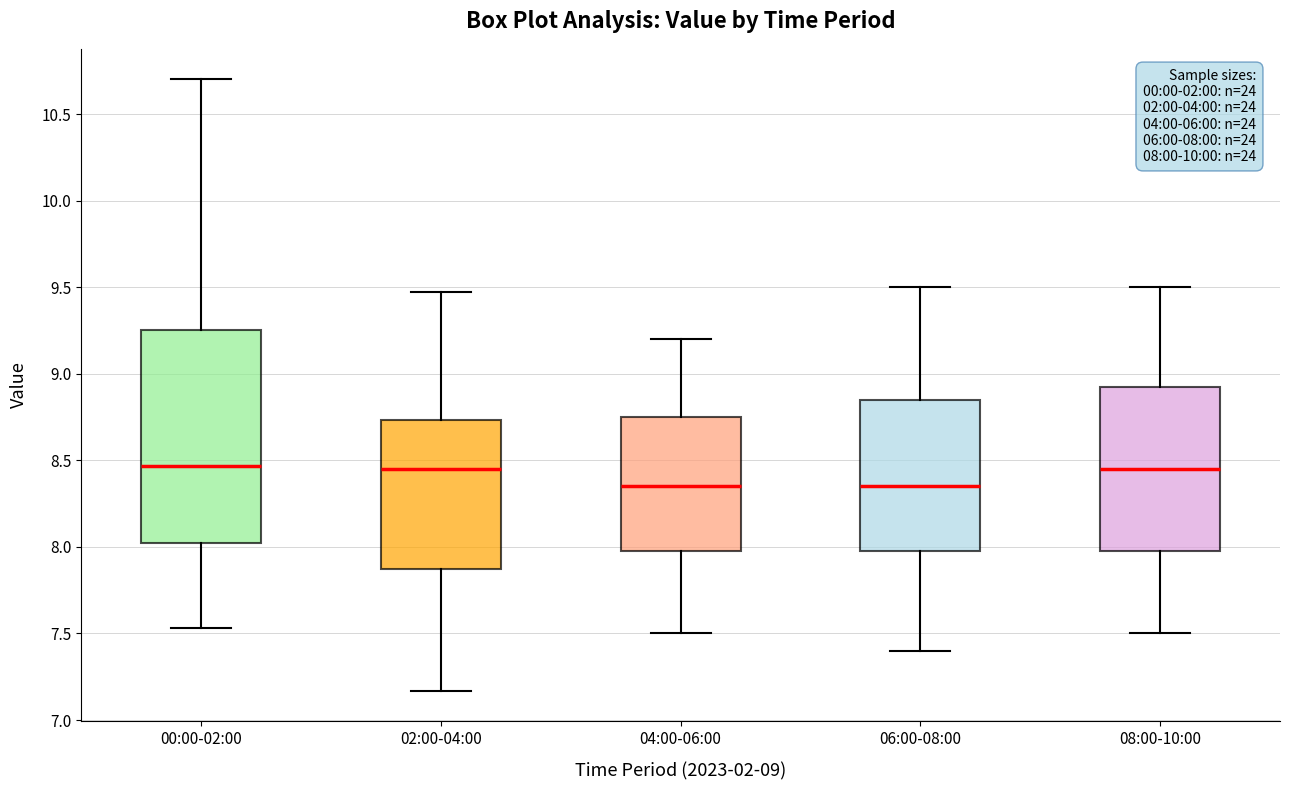

Comparing the boxes themselves (not the whiskers), which one is the tallest?

00:00-02:00